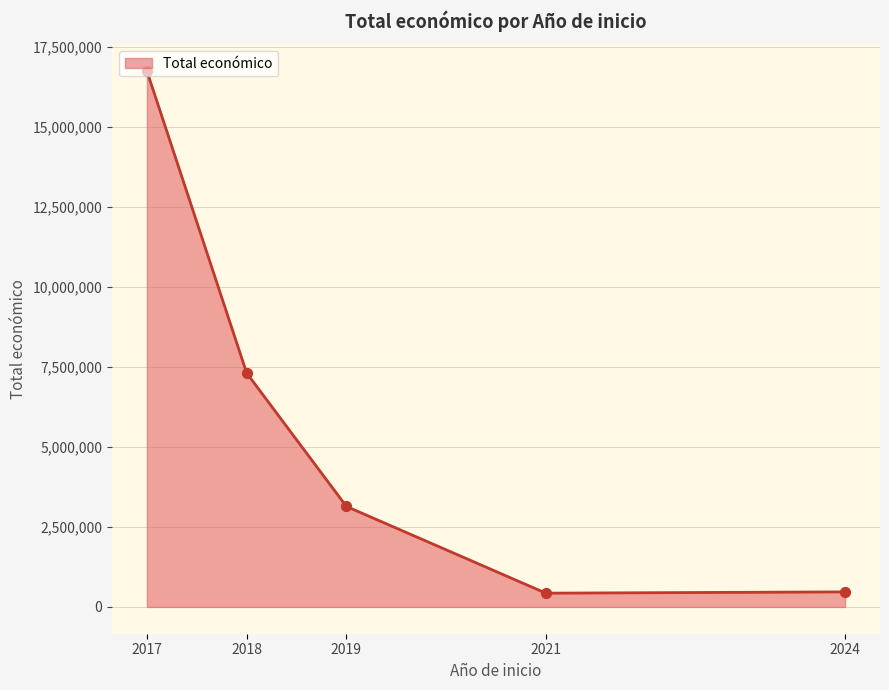

Approximately how many times larger is the value at 2019 compared to 2018?

0.4